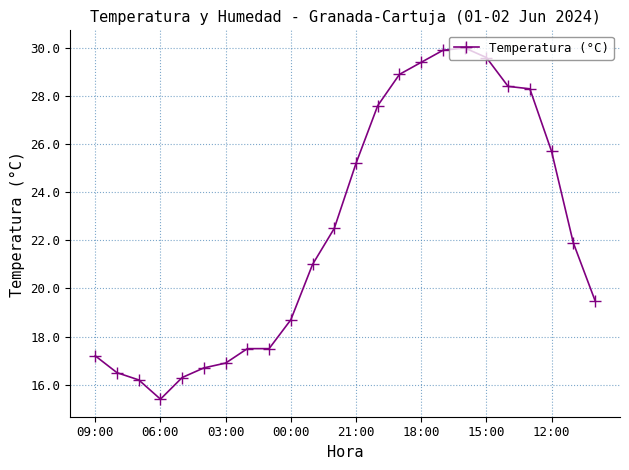

True or false: the data has more than 0 interior local peaks.

True